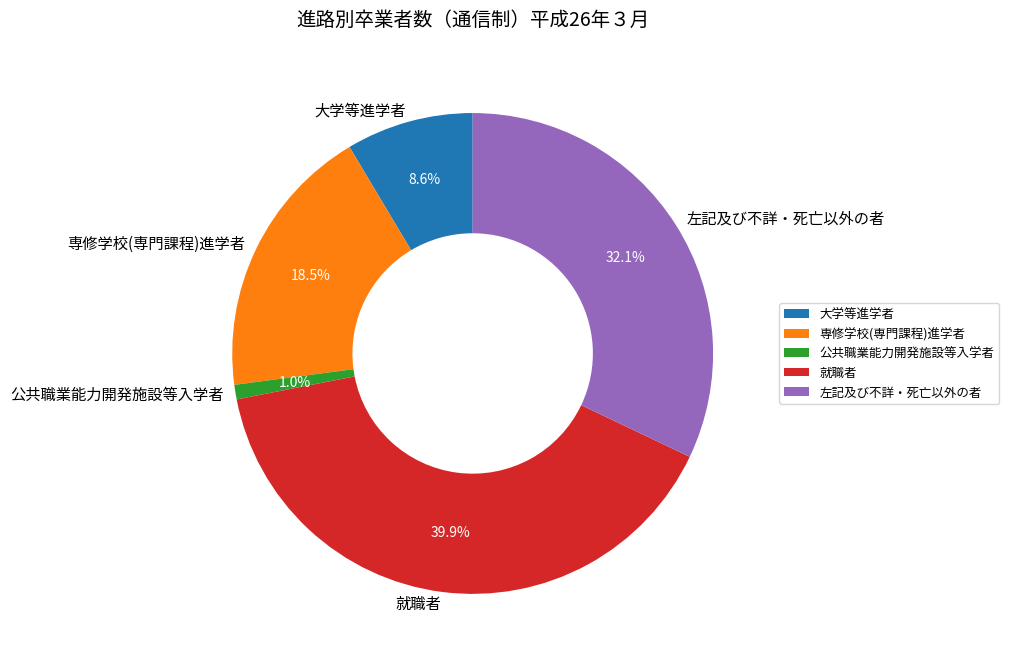

How much of the chart is everything except 就職者?

60.1%